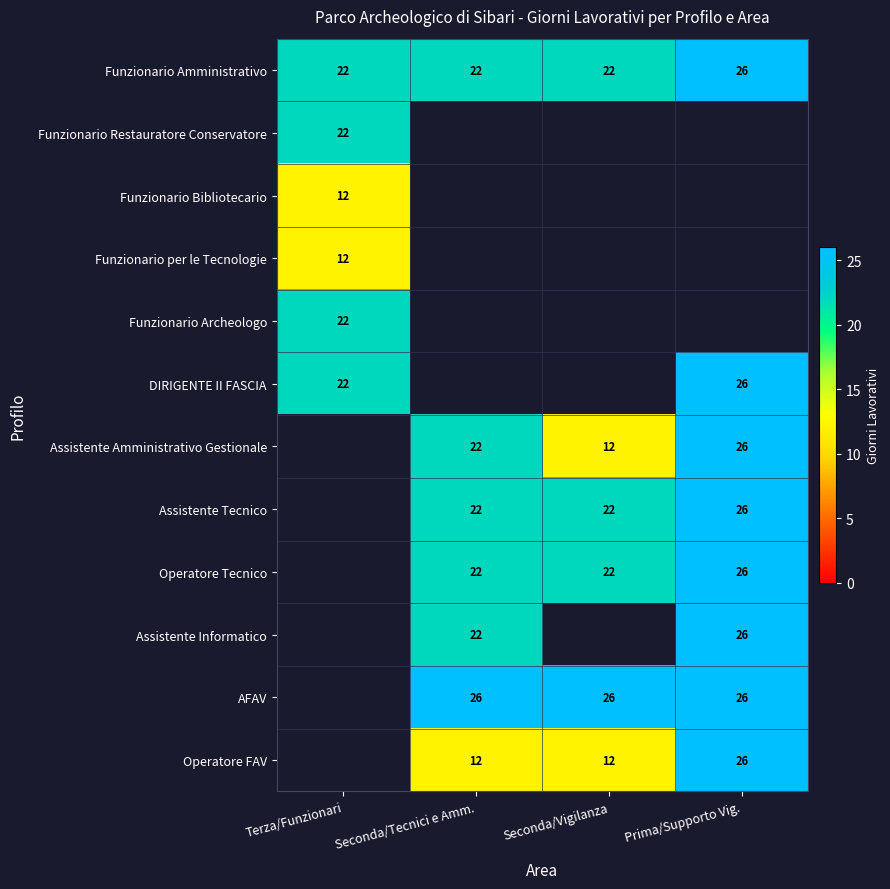

The DIRIGENTE II FASCIA series shows 26 at Prima/Supporto Vig.. True or false?

True